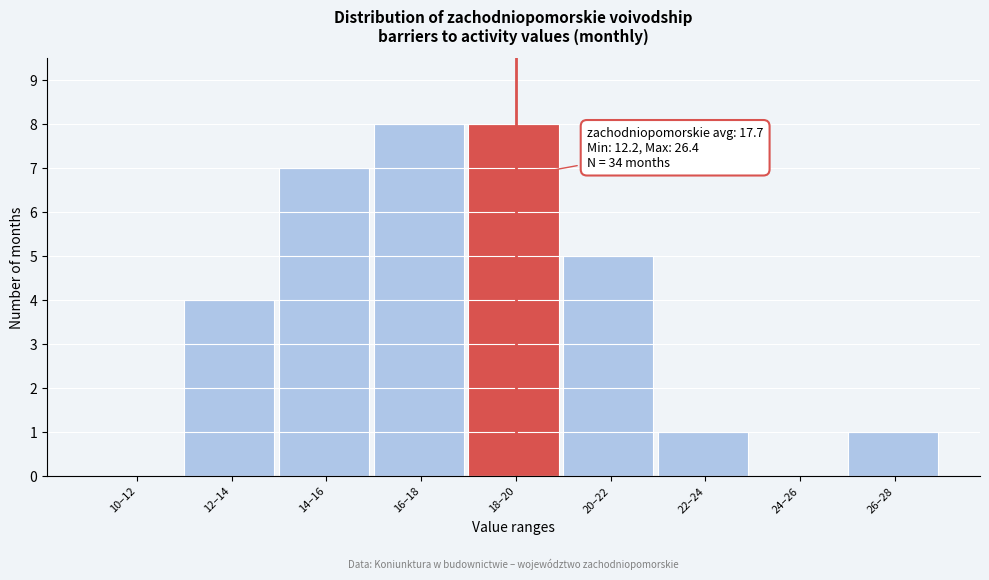

Reading left to right, what are all the values shown in this chart?

10–12=0	12–14=4	14–16=7	16–18=8	18–20=8	20–22=5	22–24=1	24–26=0	26–28=1